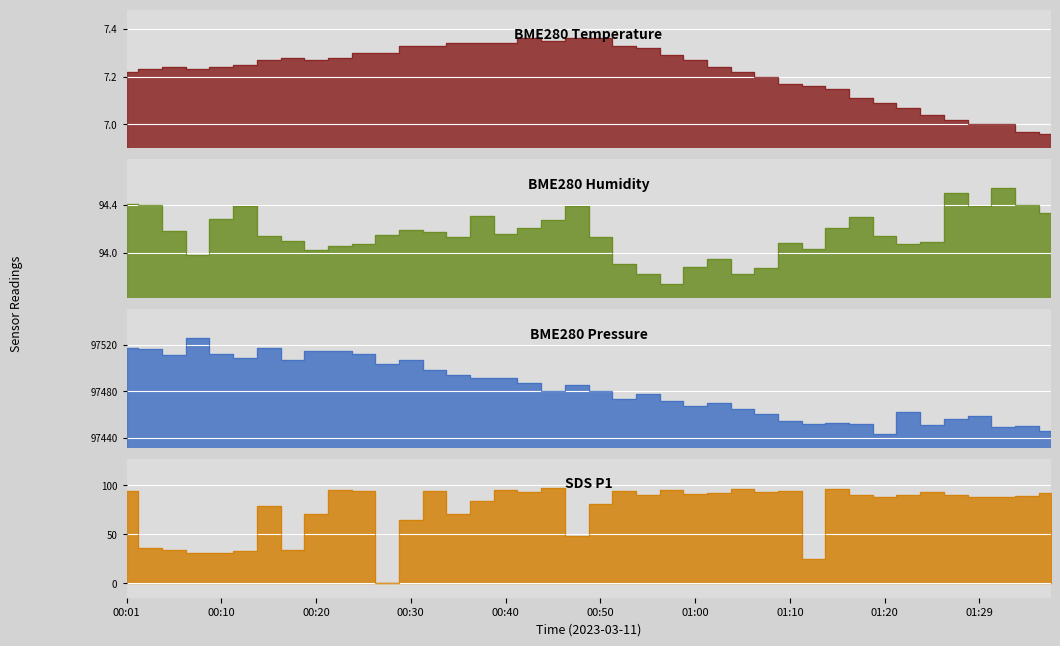

Where is SDS_P1 nearest to the value 48?

00:47